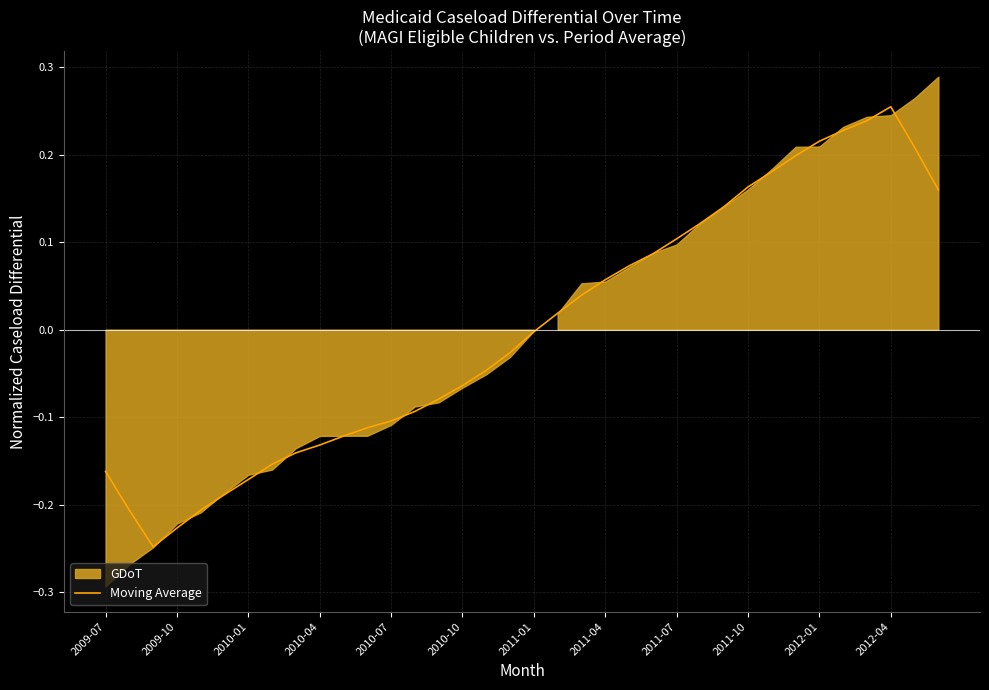

The value at 25 is 0.1. True or false?

True